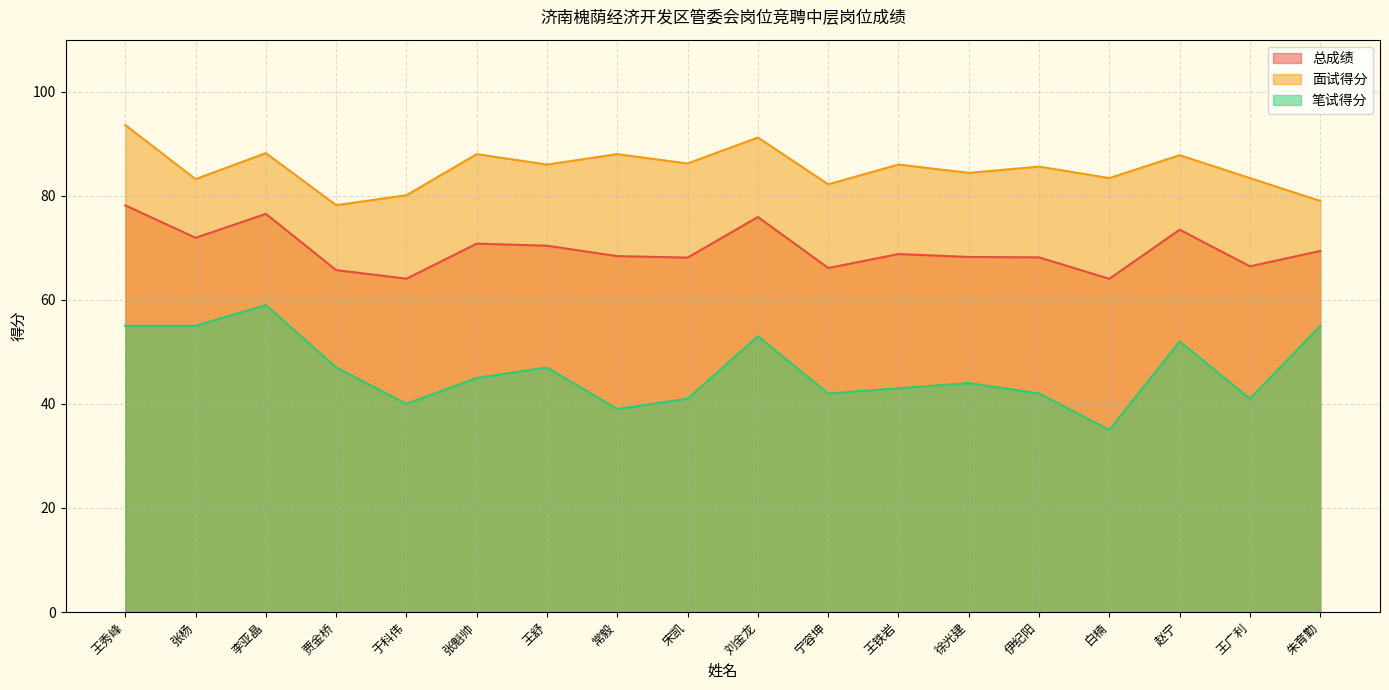

The value of 面试得分 at 宁容坤 is 121.4. True or false?

False